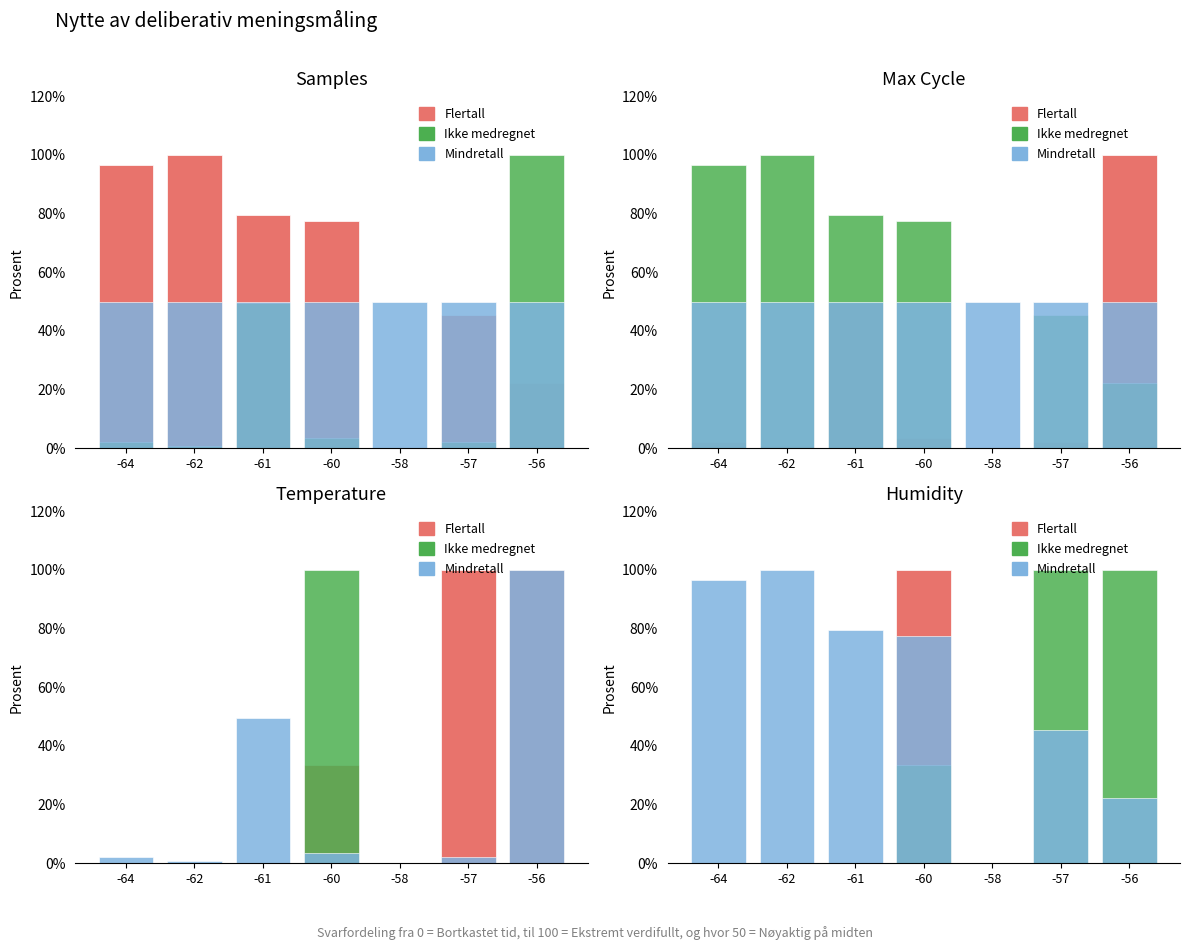

What are all the series names shown in the legend?

Flertall, Ikke medregnet, Mindretall